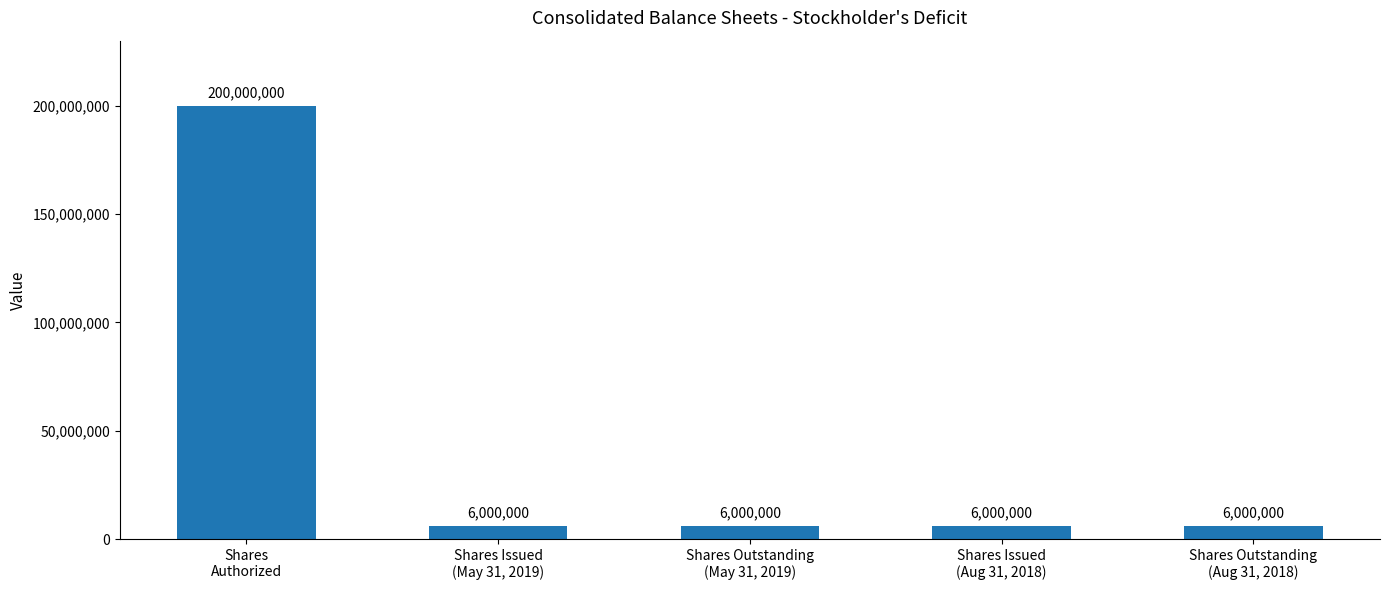

What is the sum of all values?

224000000